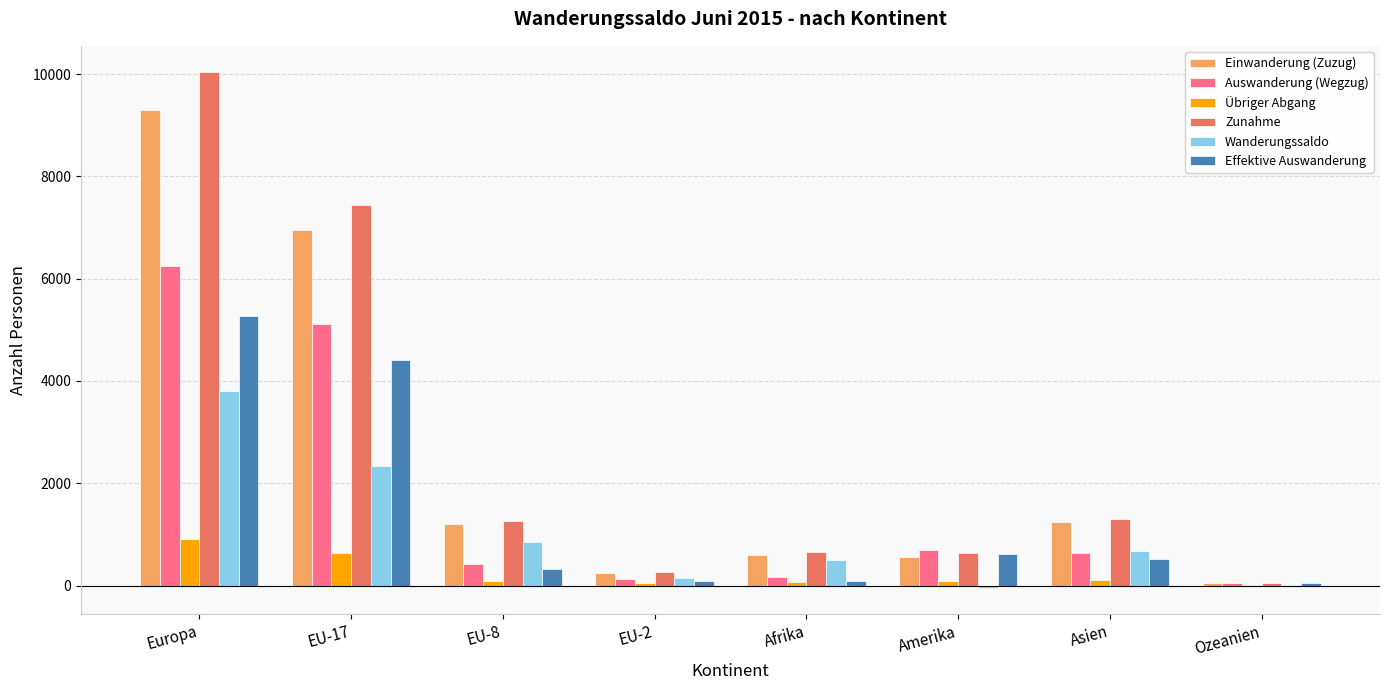

Where is Einwanderung (Zuzug) nearest to the value 4676?

EU-17